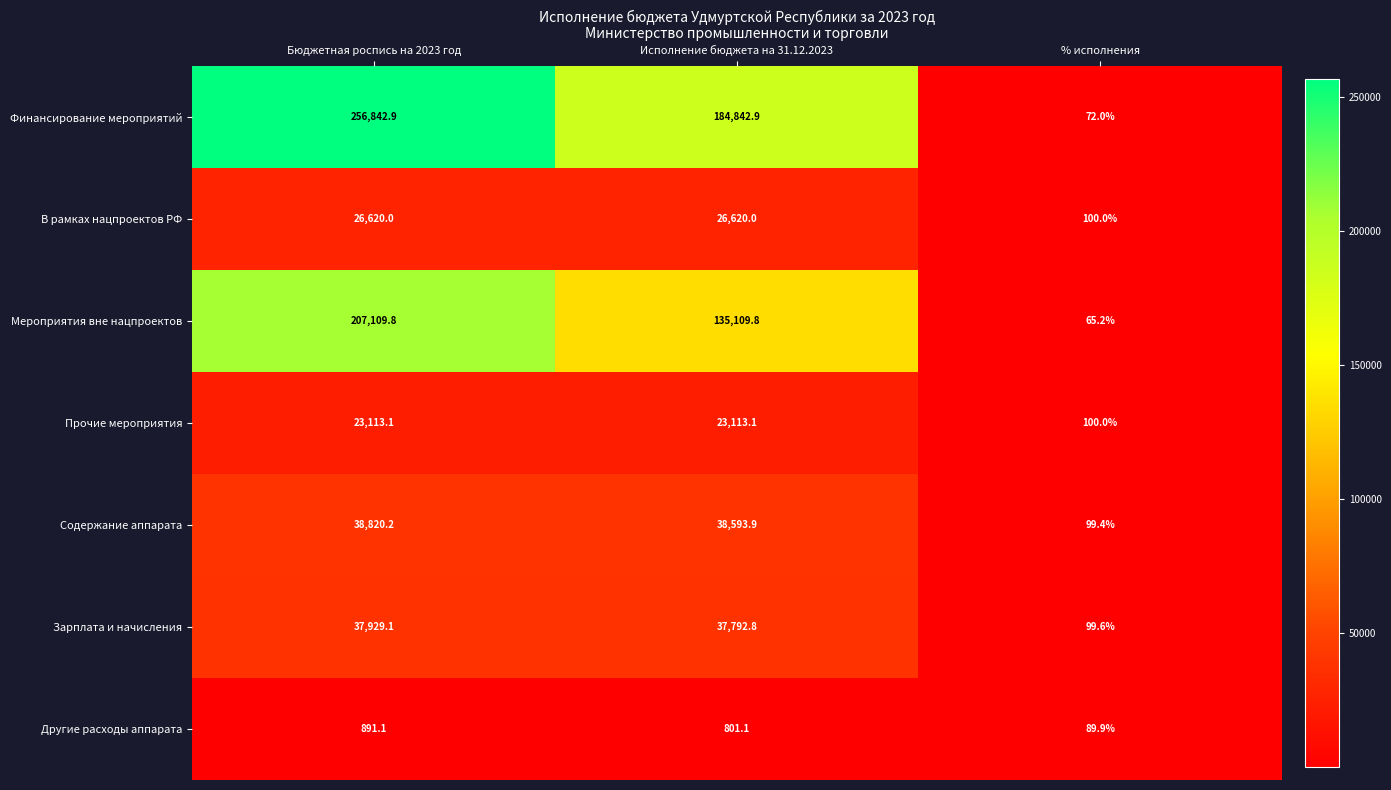

What is the difference between the maximum and minimum values in the В рамках нацпроектов РФ series?

26520.0